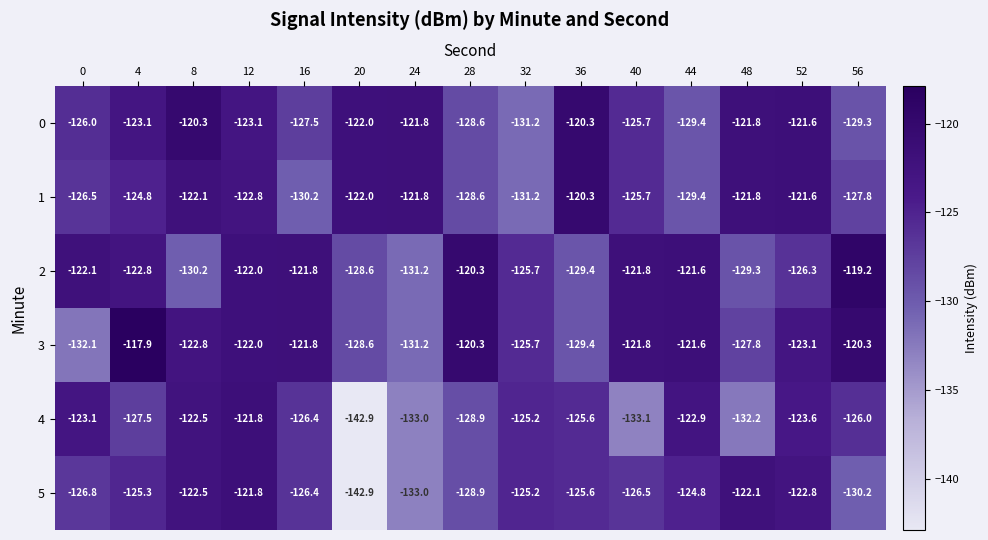

What is the sum of all 1 values?

-1876.6